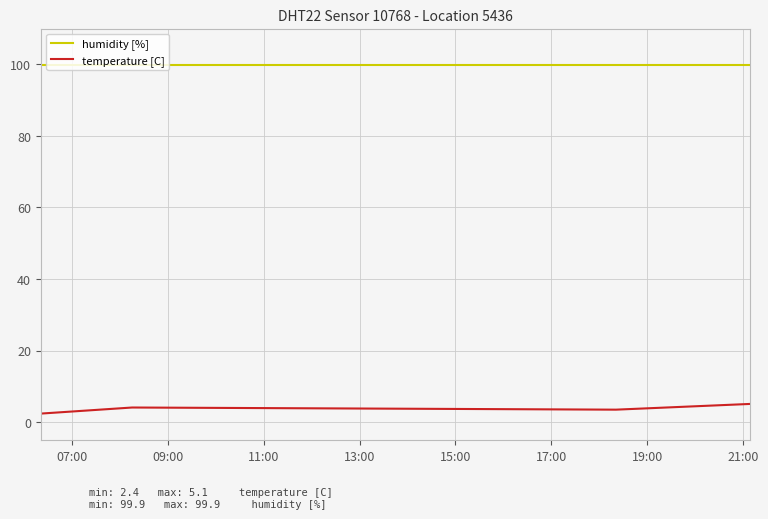

Which series has the largest total across all categories?

humidity [%]